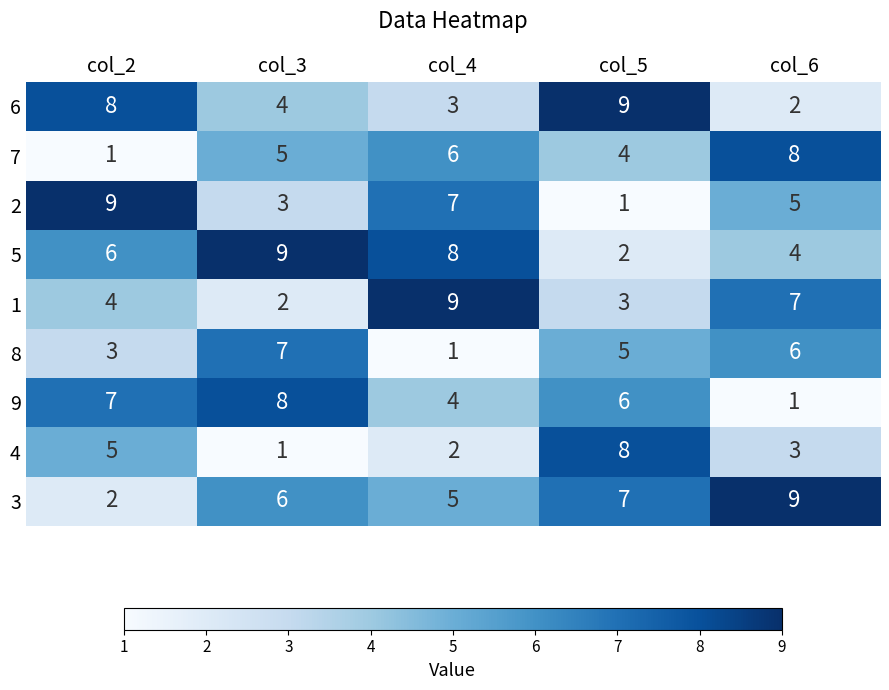

What is the maximum value shown in the chart?

9